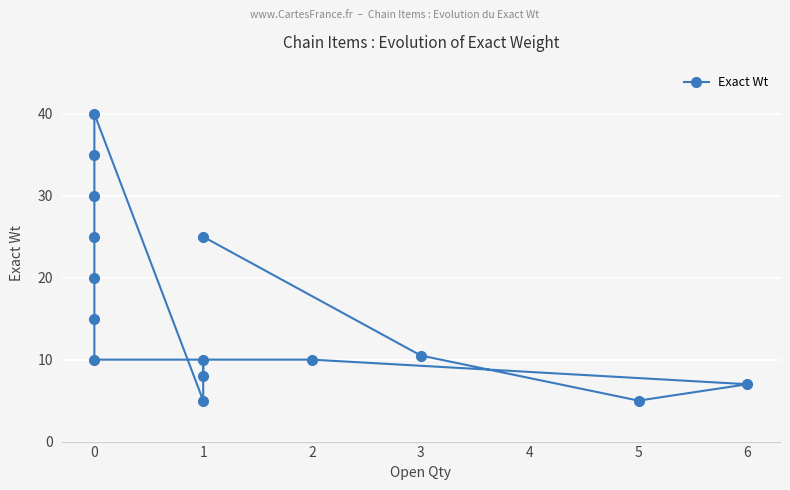

The value at 6 is 11.6. True or false?

False